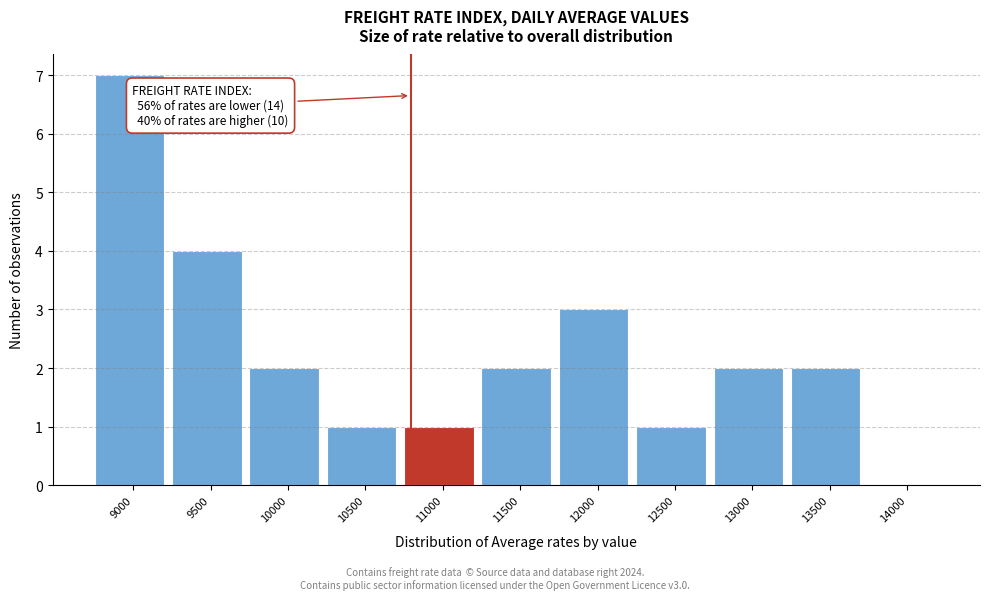

Reading right to left, list all the values displayed in this chart.

14000=0	13500=2	13000=2	12500=1	12000=3	11500=2	11000=1	10500=1	10000=2	9500=4	9000=7